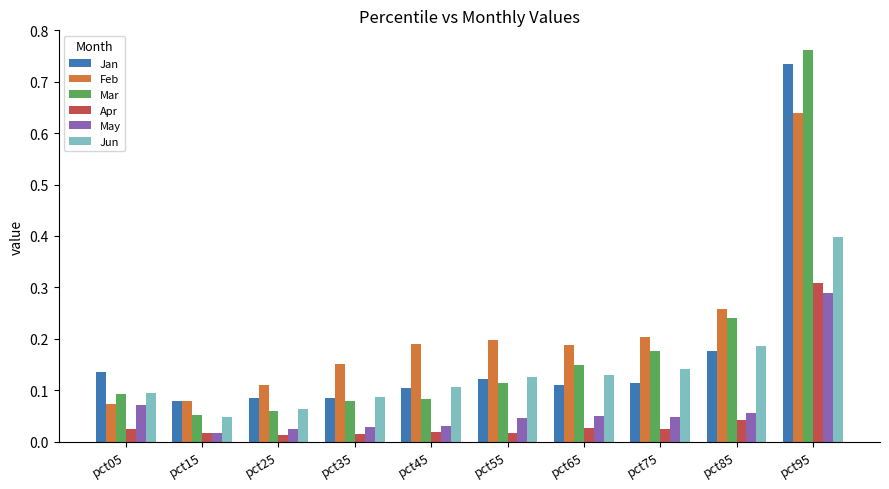

Which series has the widest spread of values?

Mar